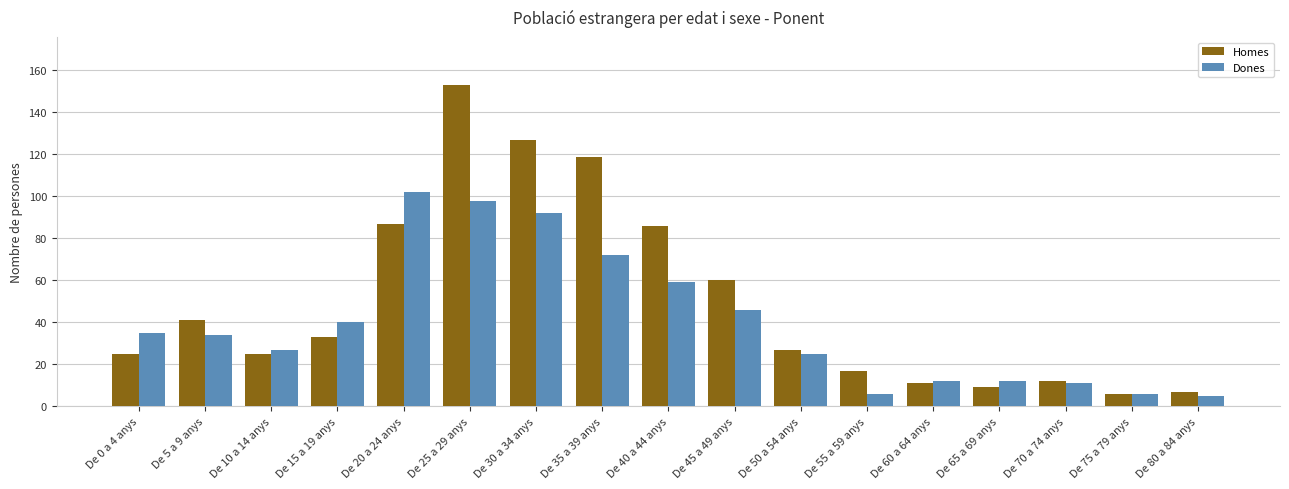

What is the value of the Homes bar at the 5th from the left?

87